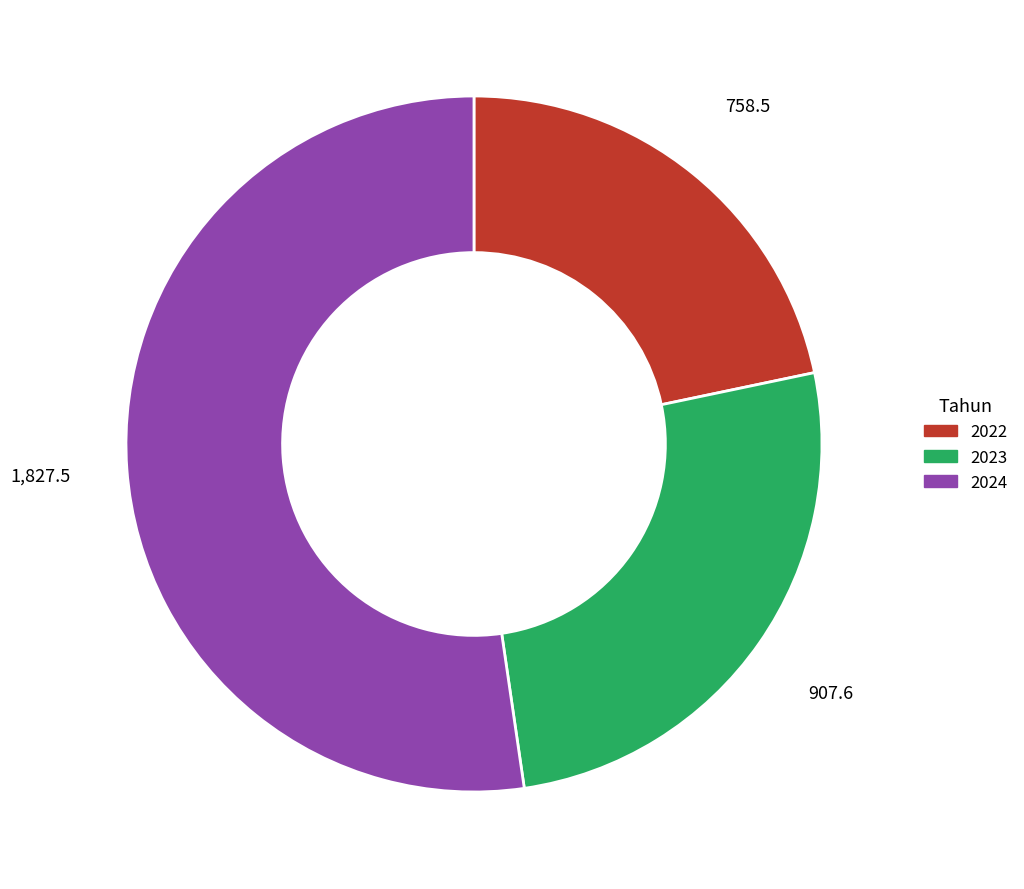

Is it true that 2023 is 32% of the pie?

False